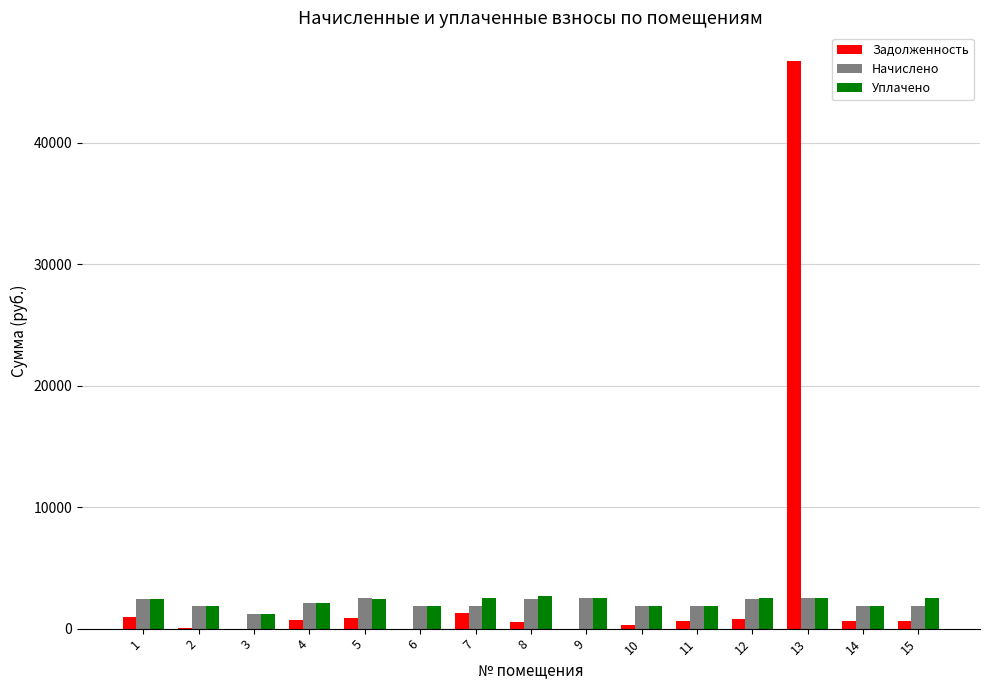

Is the value of Уплачено at 3 greater than the value of Начислено at 1?

No